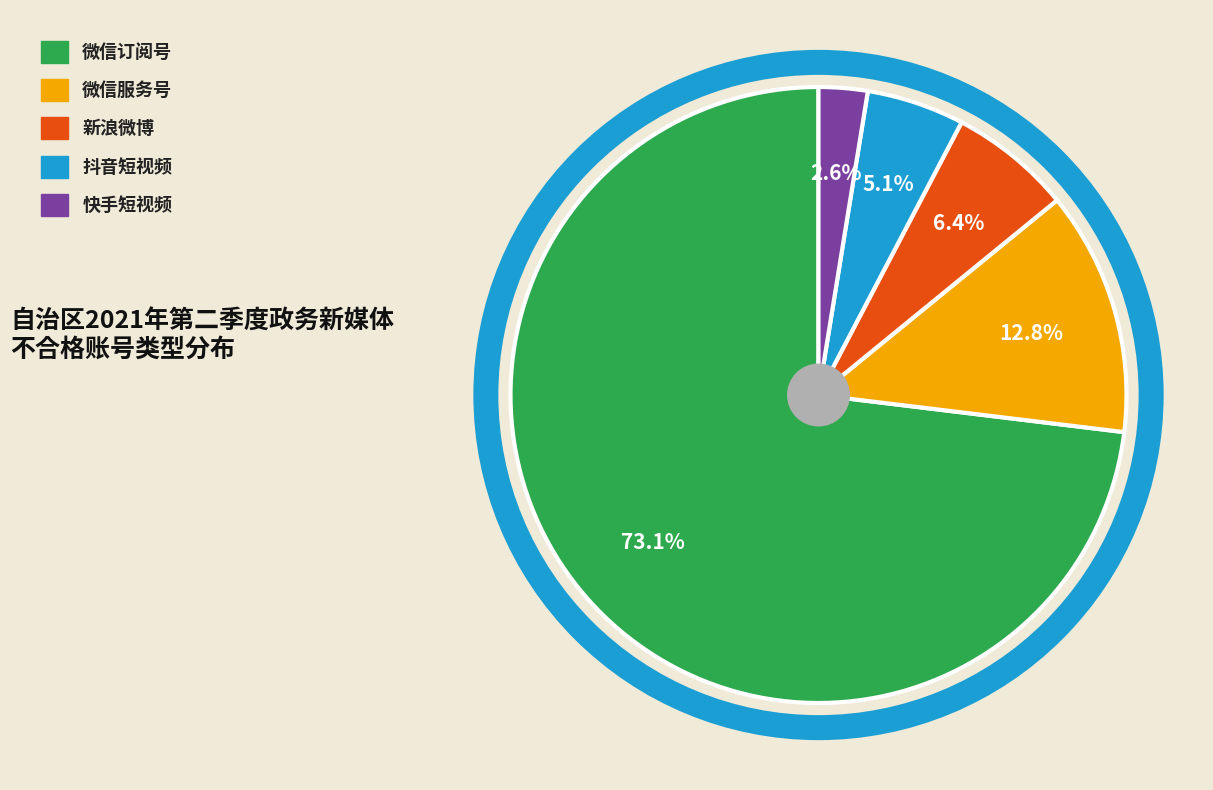

Is it true that 微信订阅号 is 73% of the pie?

True